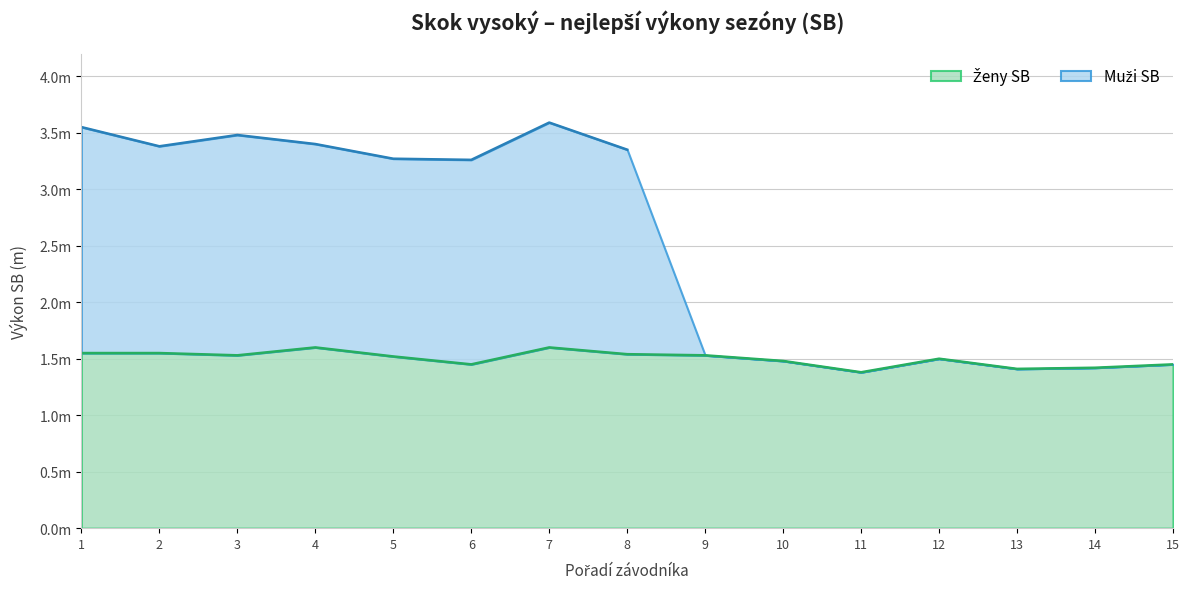

Is it true that the value at 4 is 1.6?

True